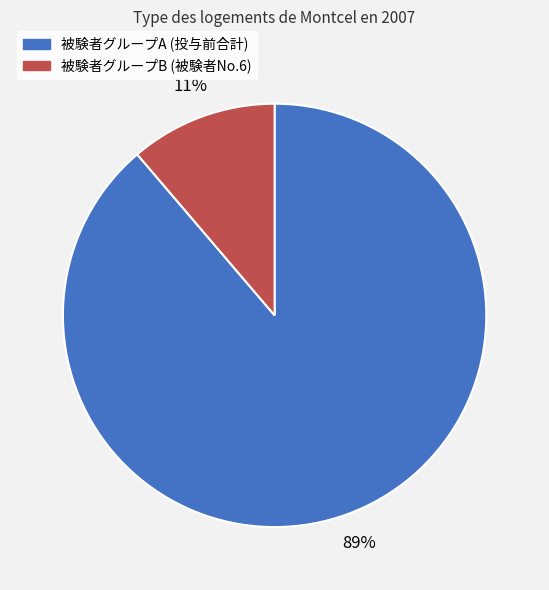

To the nearest percent, what is the average slice percentage?

50%